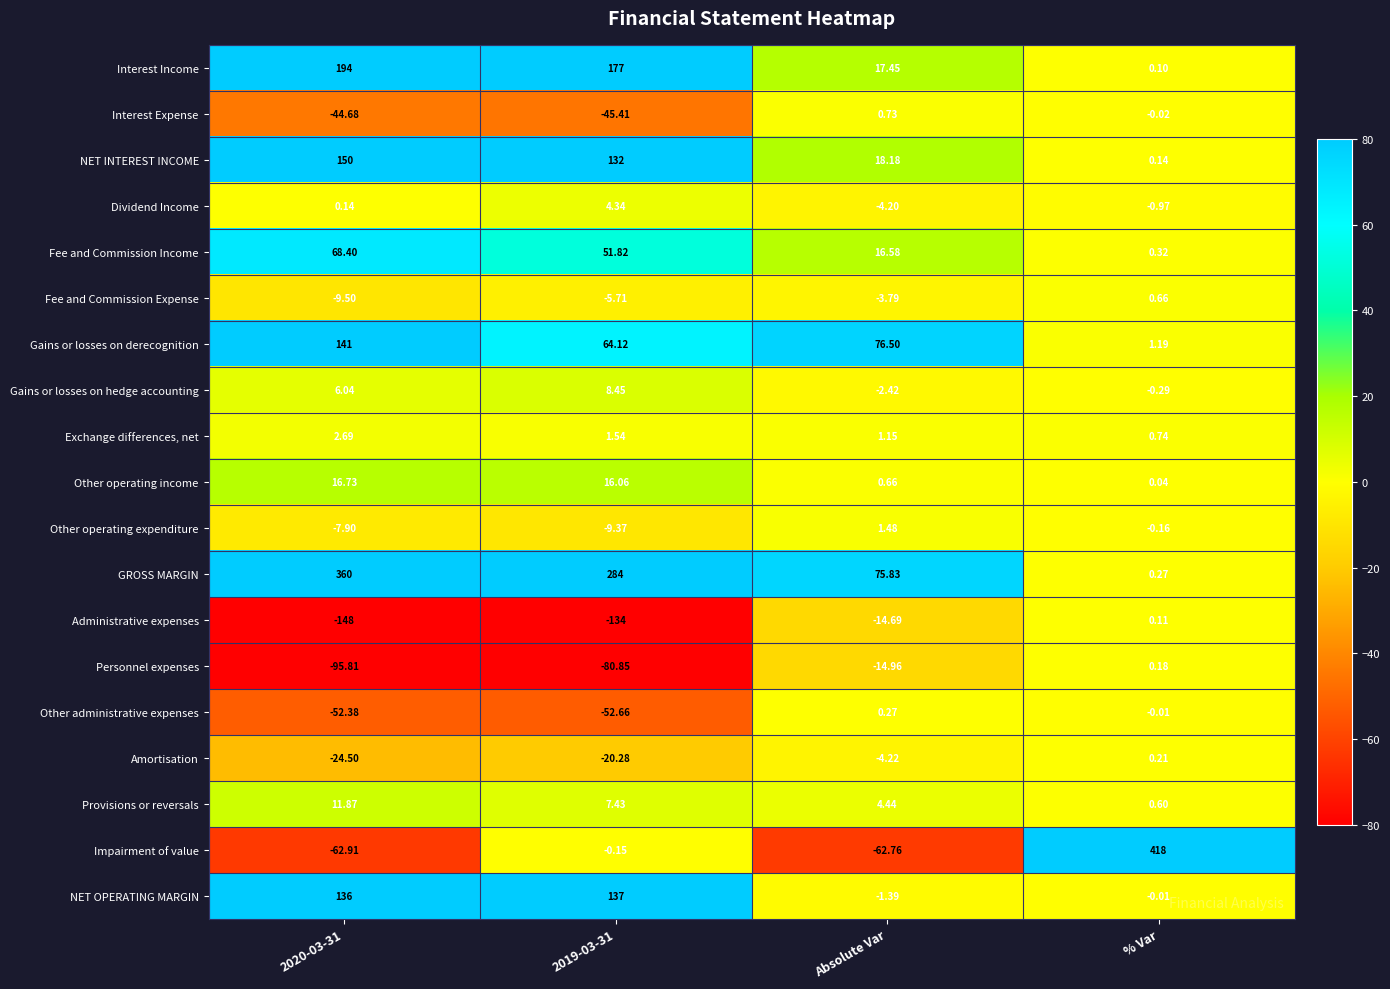

Which series has the widest spread of values?

Impairment of value